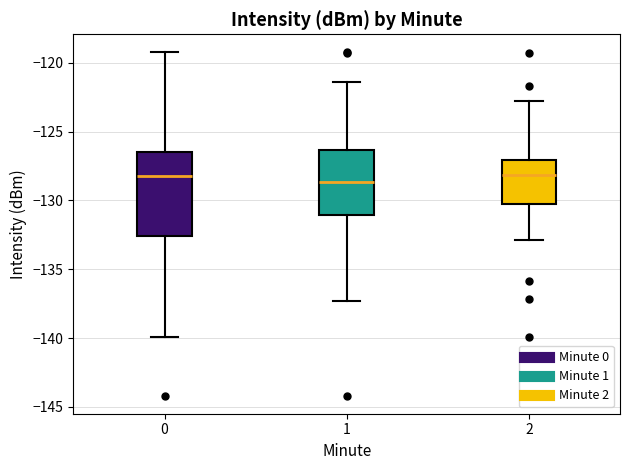

Comparing the boxes themselves (not the whiskers), which one is the tallest?

0